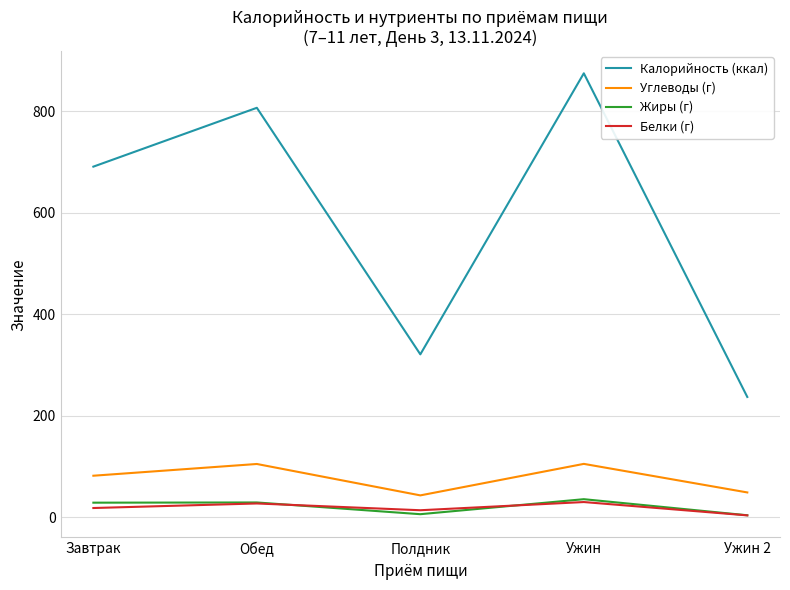

True or false: Калорийность (ккал) and Белки (г) intersect in this chart.

False